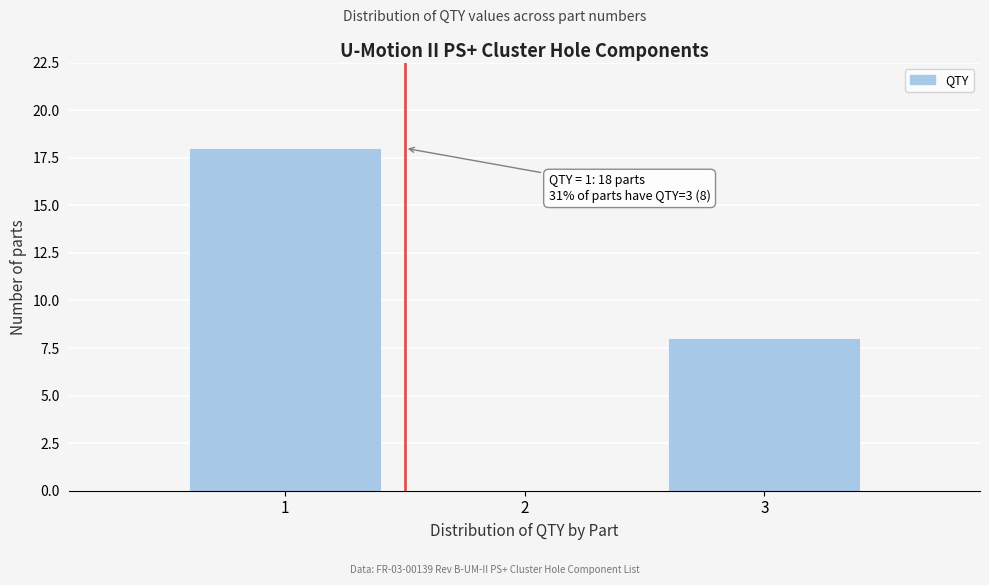

Which range on the x-axis has the tallest bar?

0.5 to 1.5